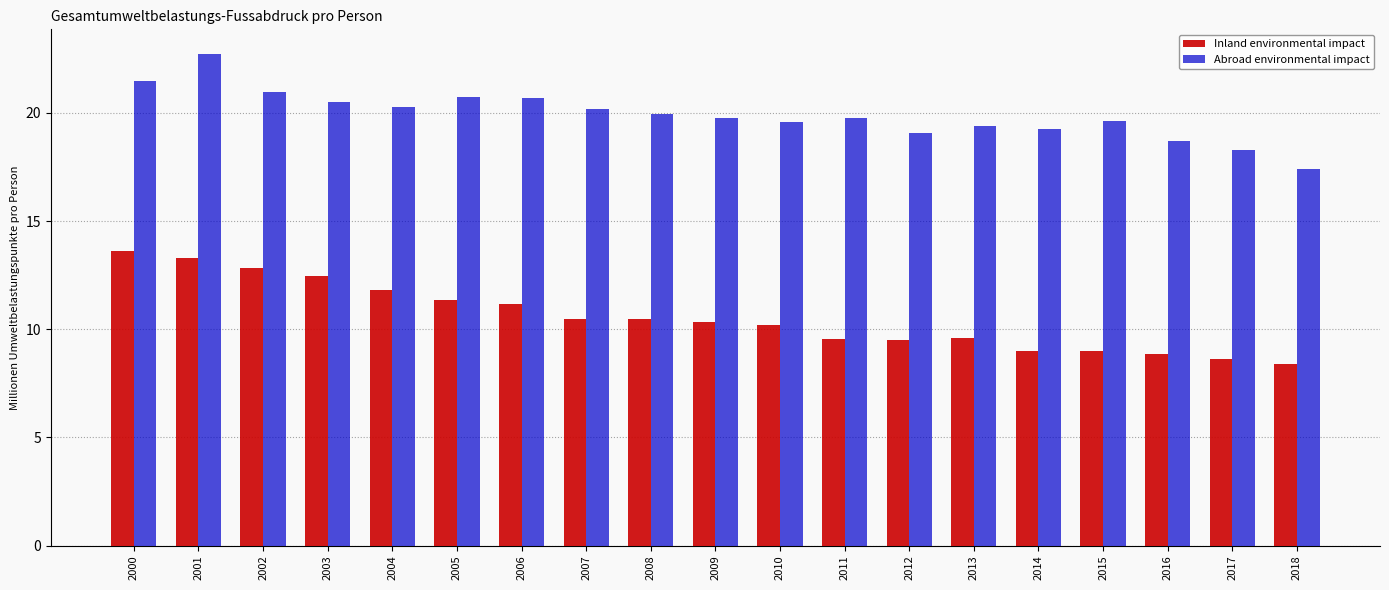

Count the number of data series in this chart.

2